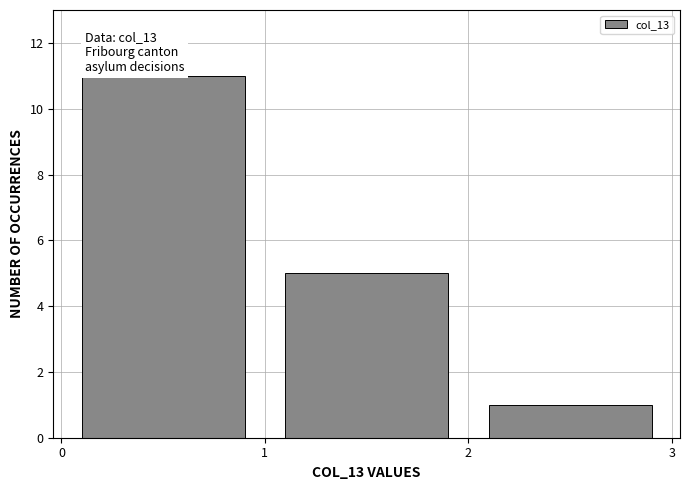

Which range on the x-axis has the tallest bar?

0 to 1